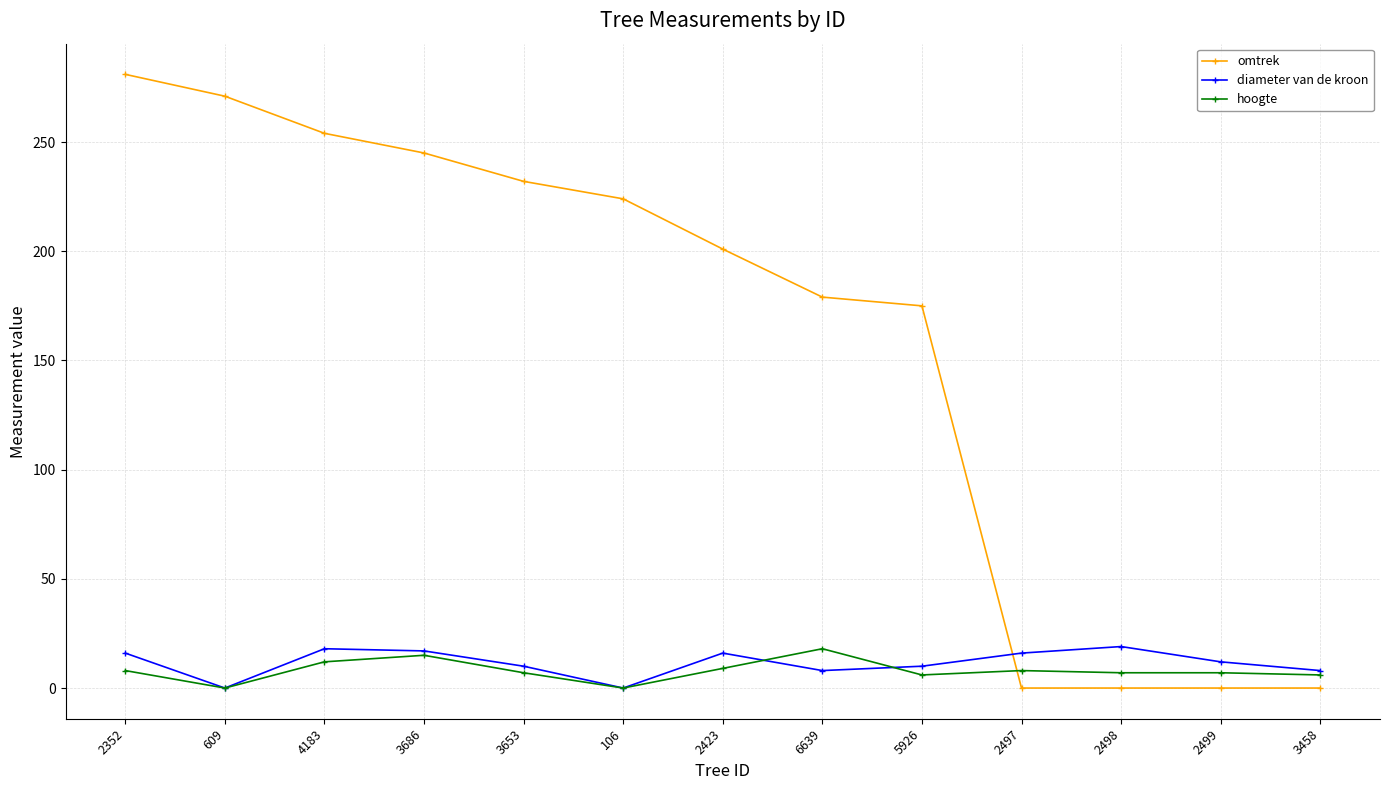

What is the total value across all series at 609?

271